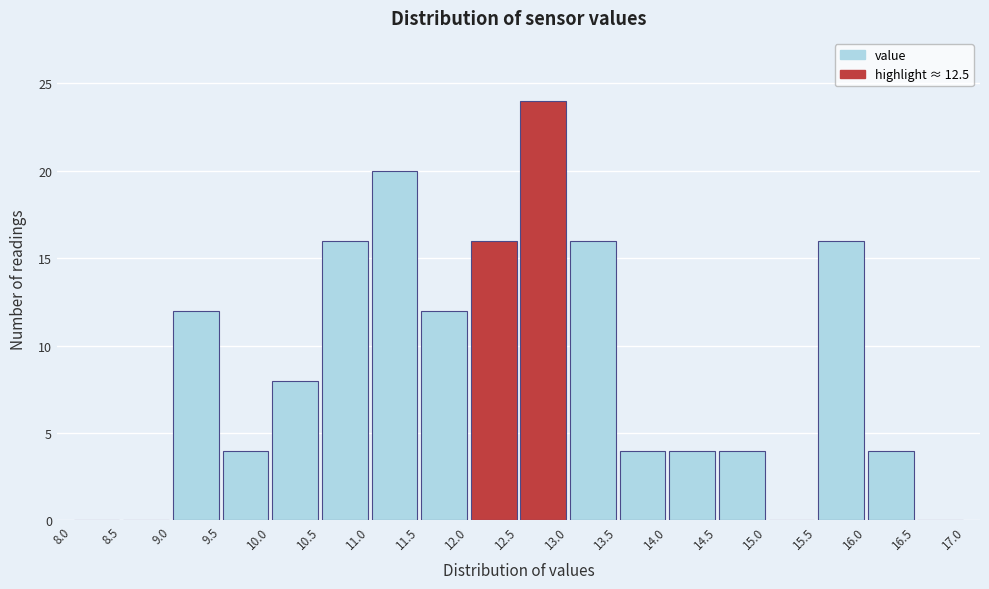

Which range on the x-axis has the tallest bar?

12.5 to 13.0